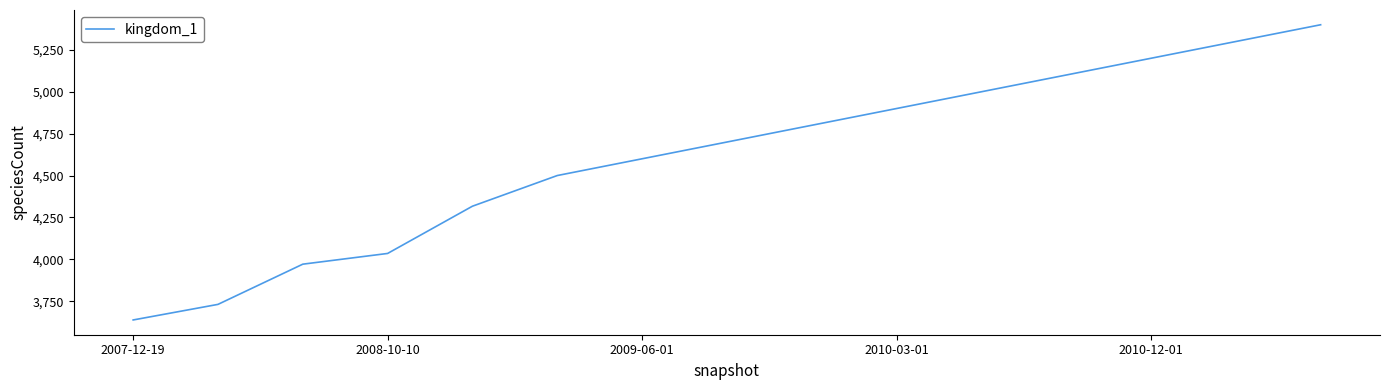

What is the sum of all values?

69192